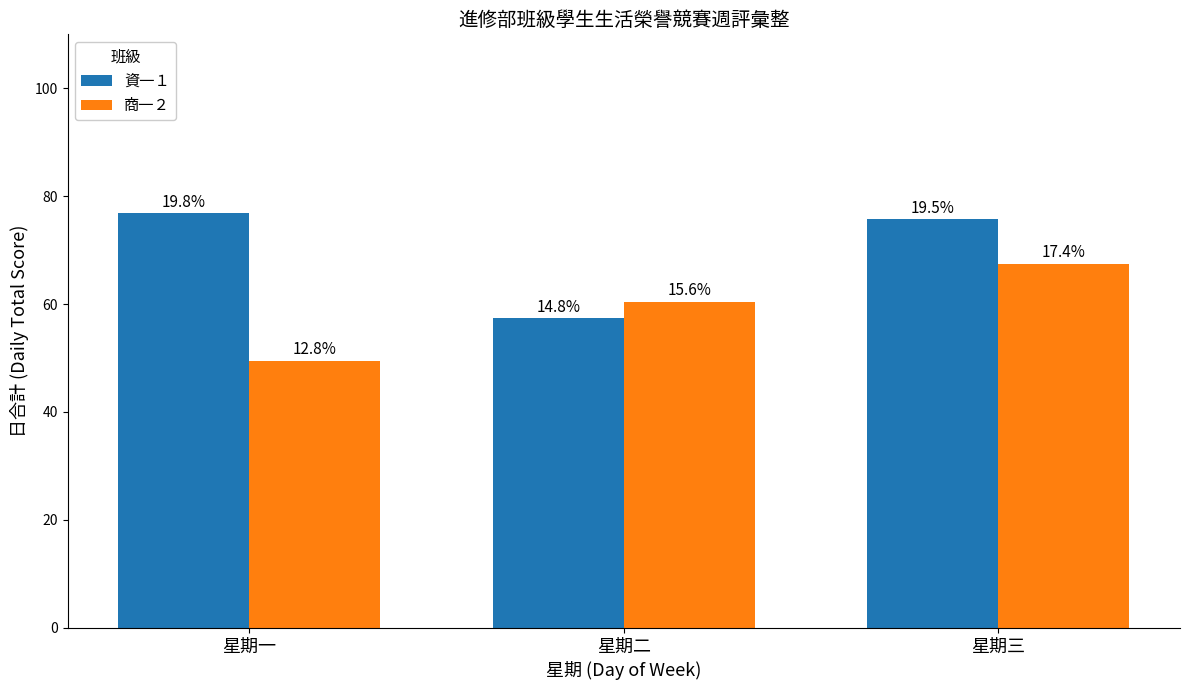

What are all the series names shown in the legend?

資一１, 商一２